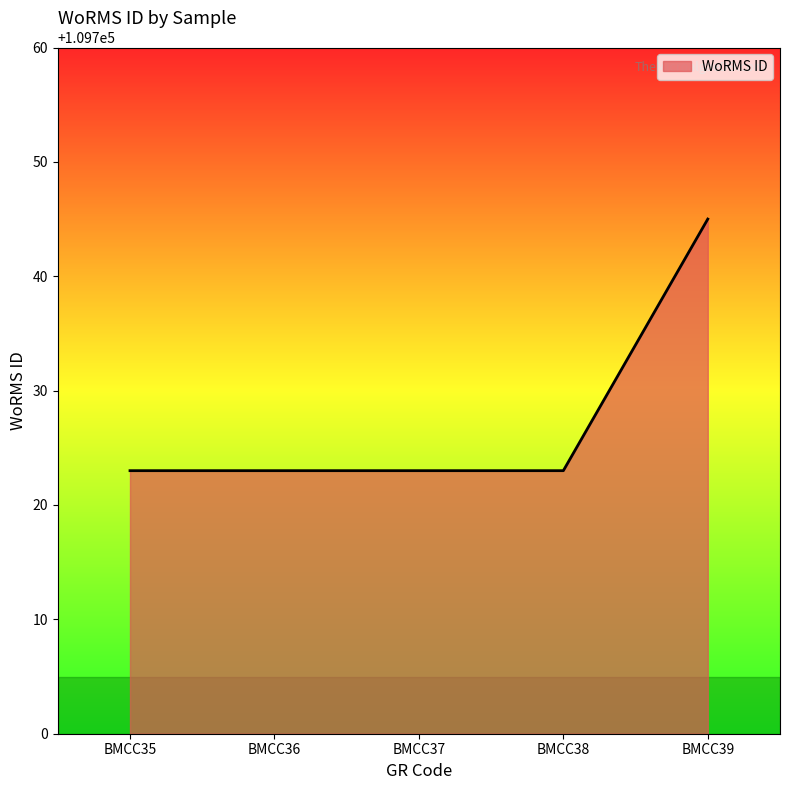

What is the ratio of the value at BMCC38 to the value at BMCC36?

1.0